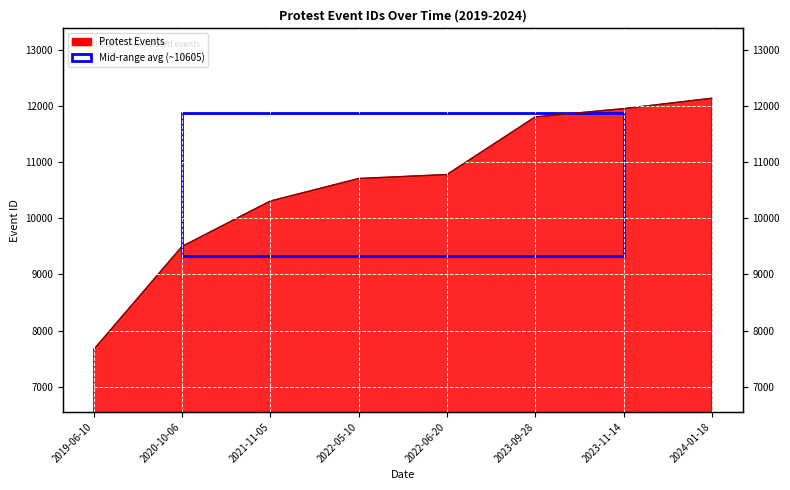

Reading left to right, extract all data points from this chart.

7663	9498	10306	10707	10778	11804	11951	12136